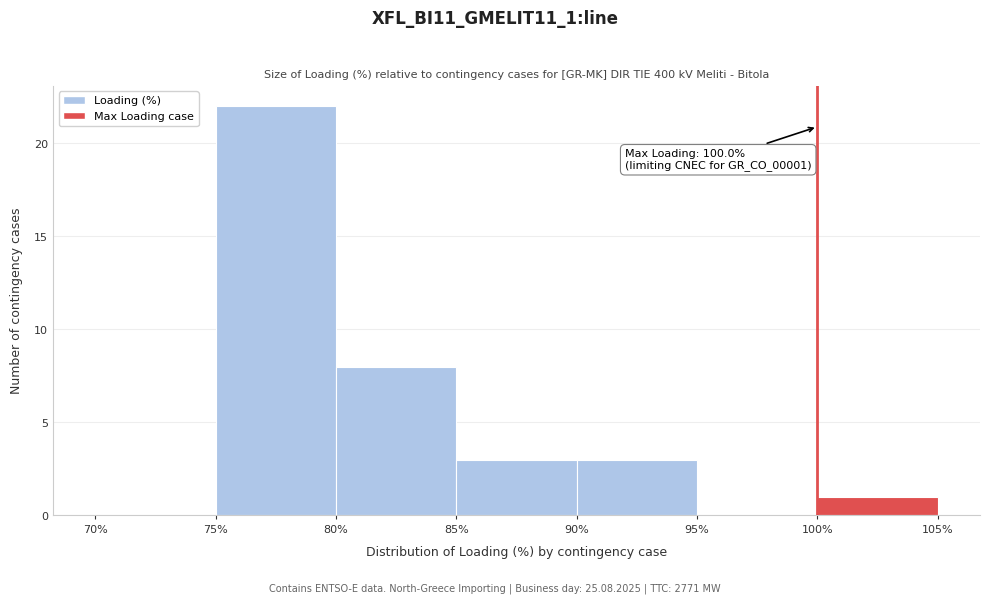

Over which range of the x-axis is the bar tallest?

75% to 80%